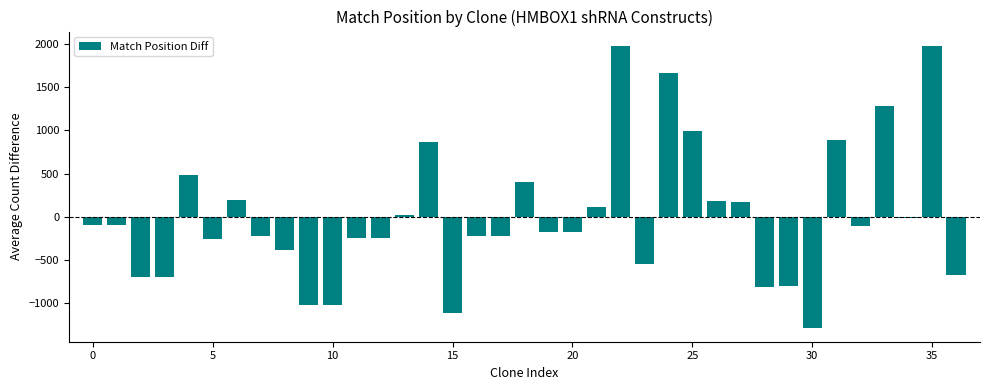

What is the difference between the maximum and minimum values?

3269.0